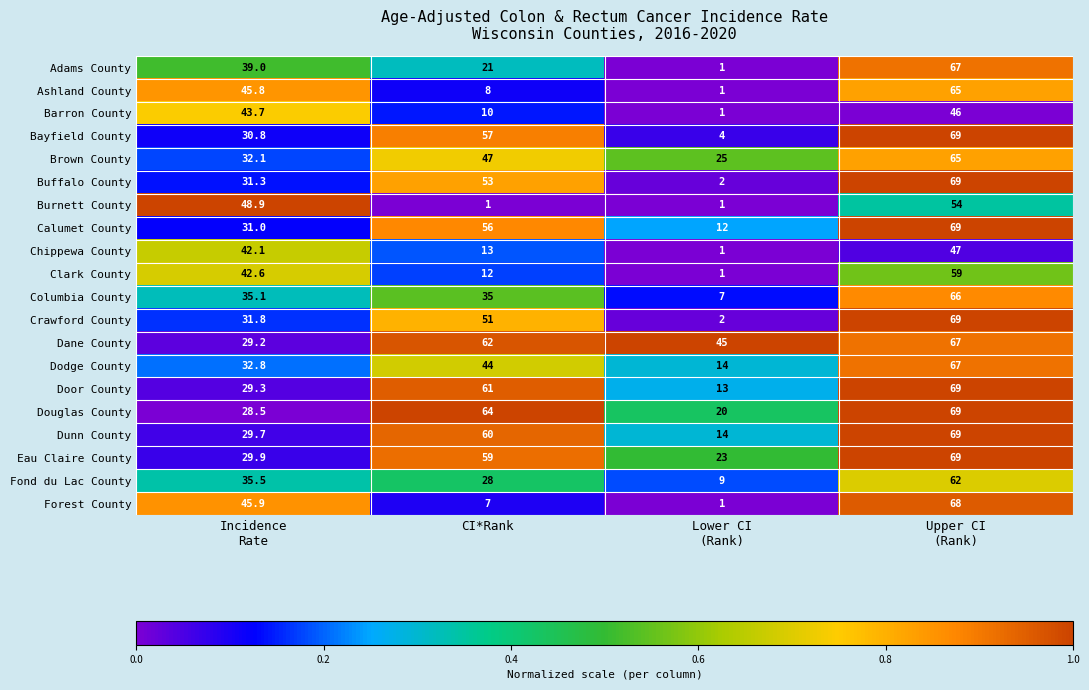

Is it true that Douglas County equals 64.0 at CI*Rank?

True